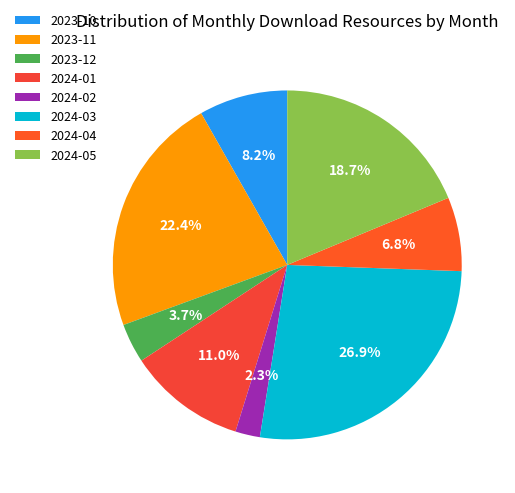

To the nearest percent, what portion does 2023-11 represent?

22%